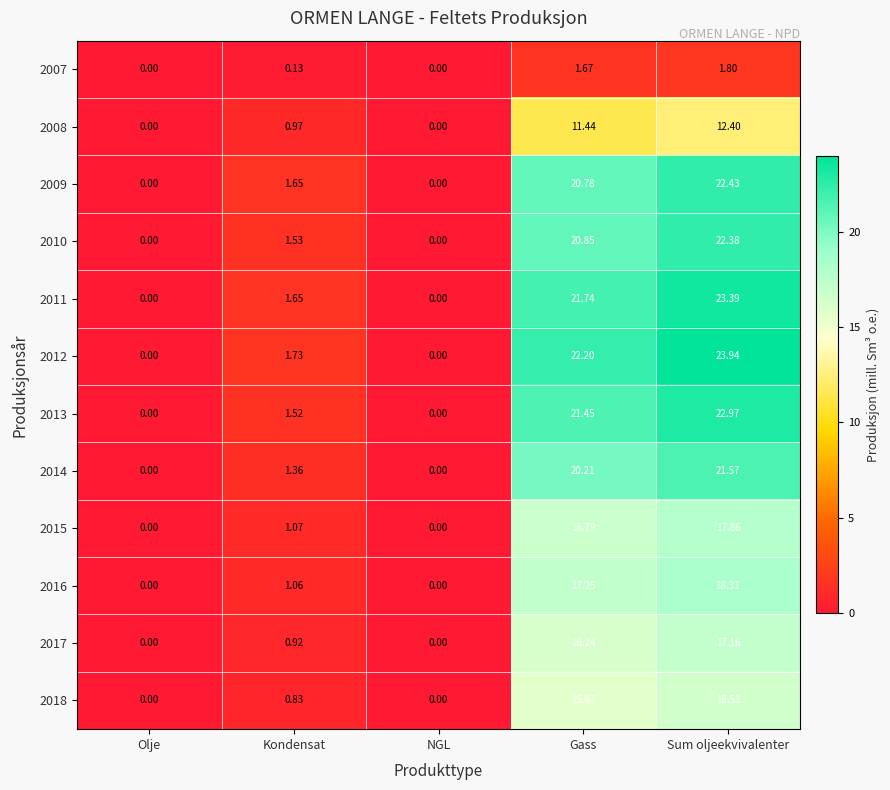

Which series has the largest total across all categories?

2012